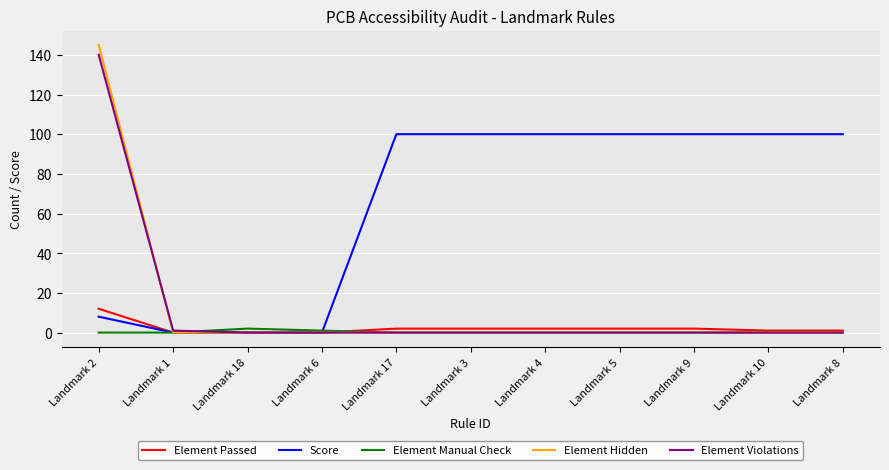

Is it true that Score equals 34 at Landmark 18?

False